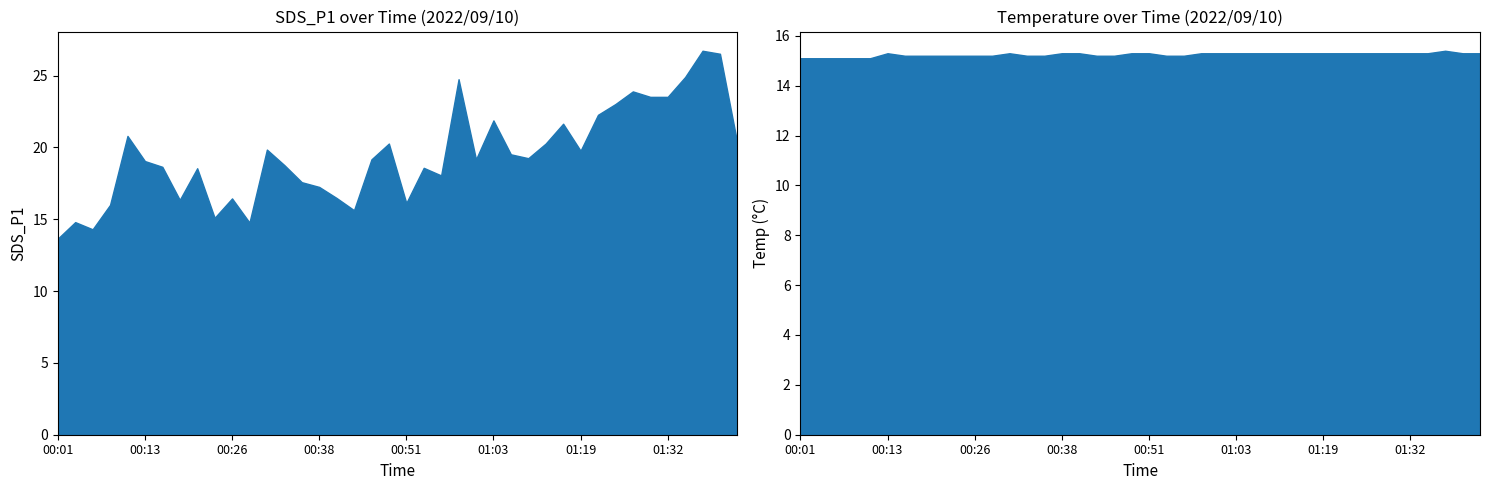

List the series in order of their peak value, highest first.

SDS_P1, Temp